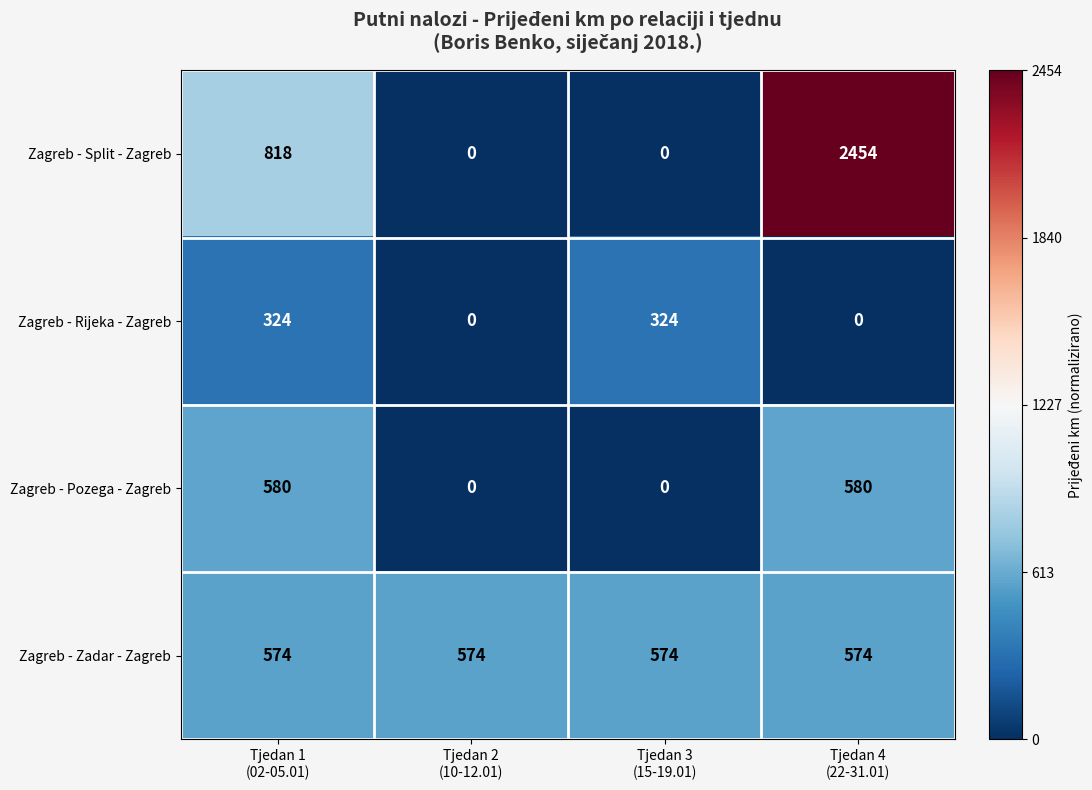

Which series has the largest range (max minus min)?

Zagreb - Split - Zagreb